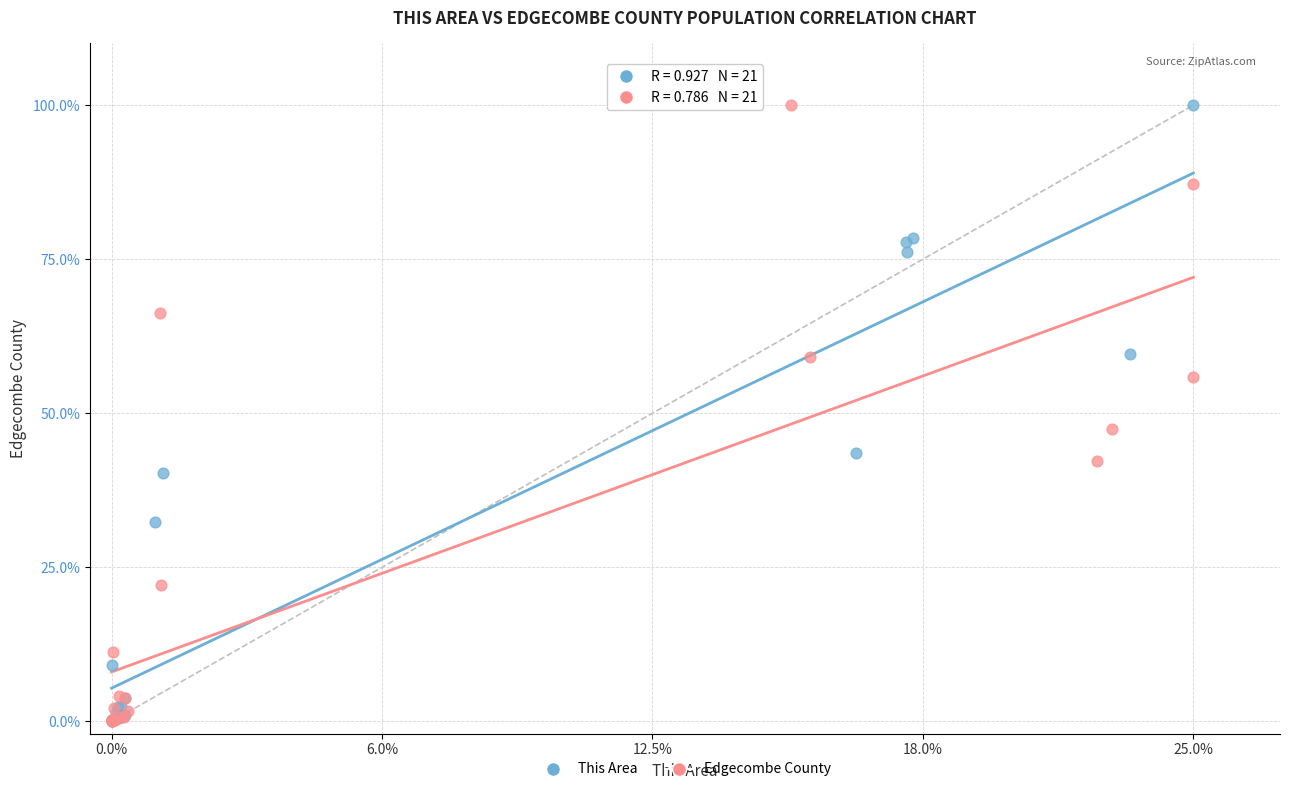

Which series has the widest spread of Y values?

This Area